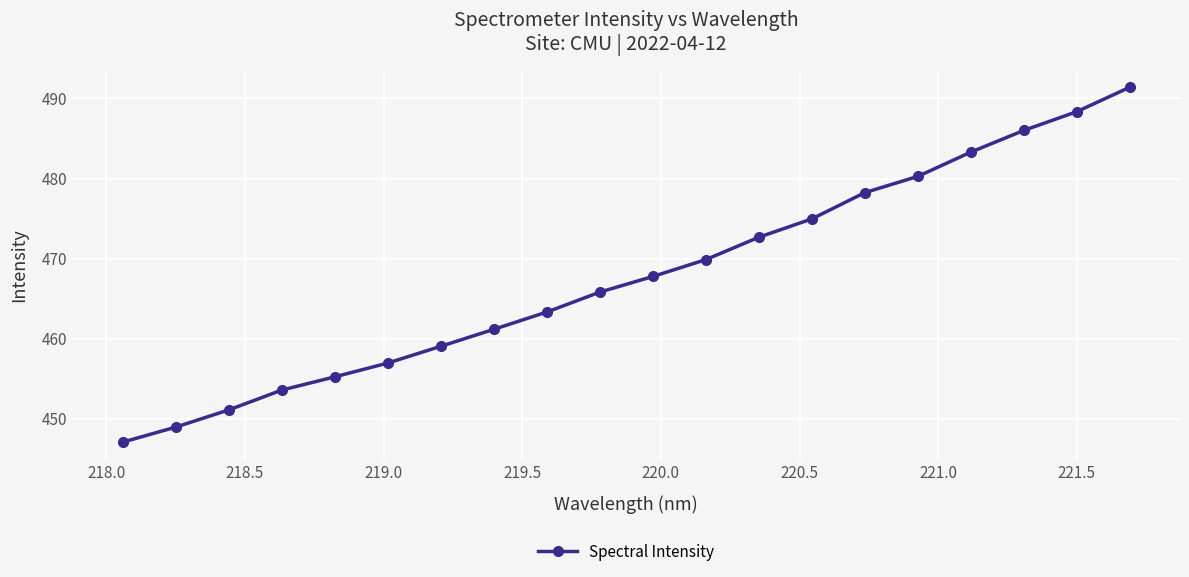

What is the difference between the maximum and minimum values?

44.3